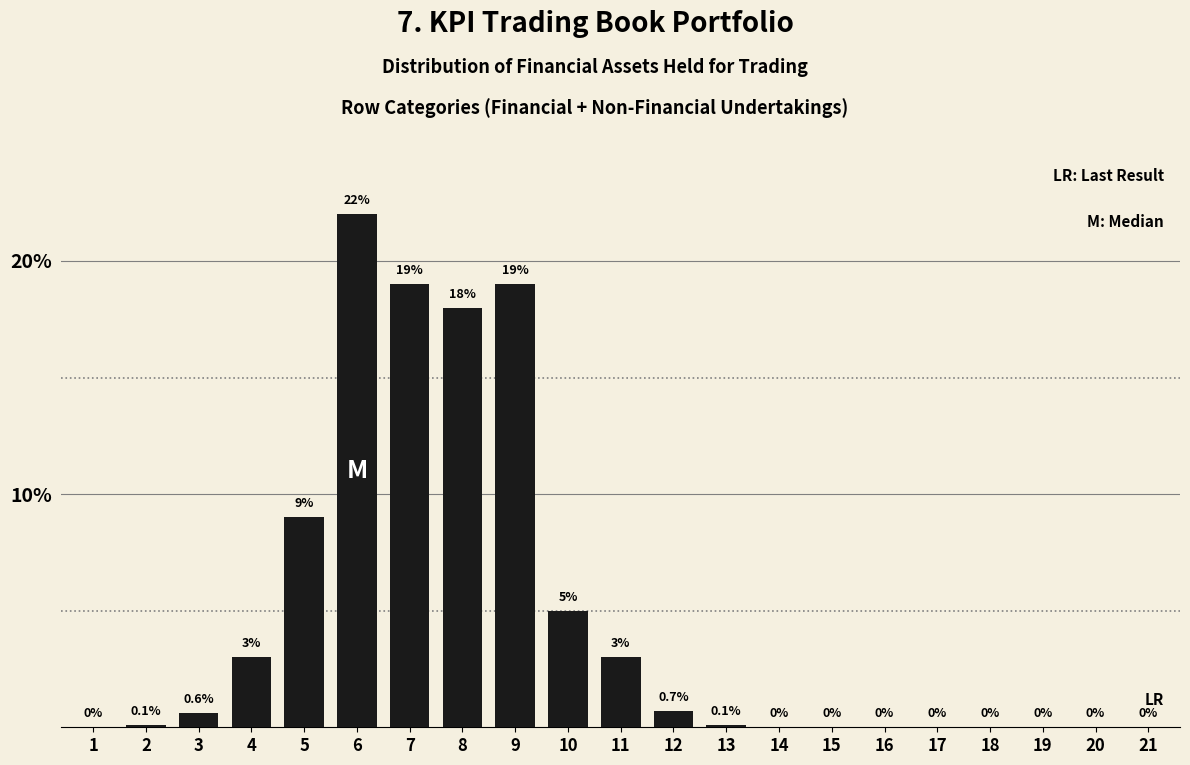

Reading left to right, transcribe all the data shown in this chart.

1=0.0	2=0.1	3=0.6	4=3.0	5=9.0	6=22.0	7=19.0	8=18.0	9=19.0	10=5.0	11=3.0	12=0.7	13=0.1	14=0.0	15=0.0	16=0.0	17=0.0	18=0.0	19=0.0	20=0.0	21=0.0